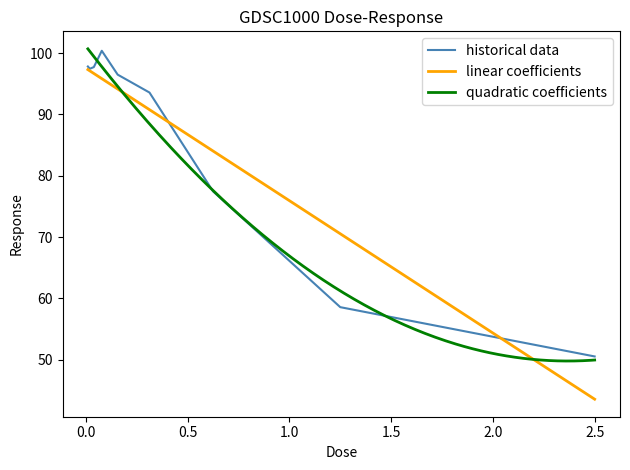

List the labels in order of value, smallest first.

2.5, 1.25, 0.625, 0.3125, 0.15625, 0.0195312, 0.0390625, 0.00976562, 0.078125